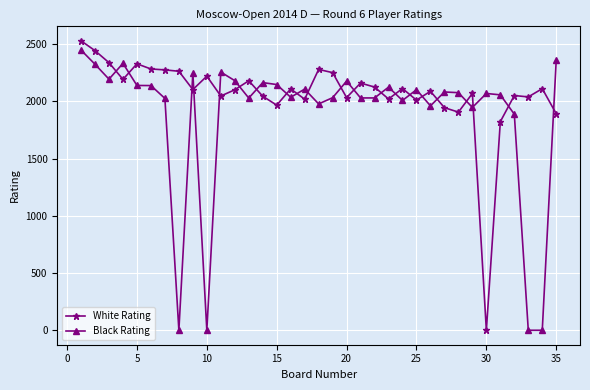

True or false: Black Rating has more than 2 interior local peaks.

True